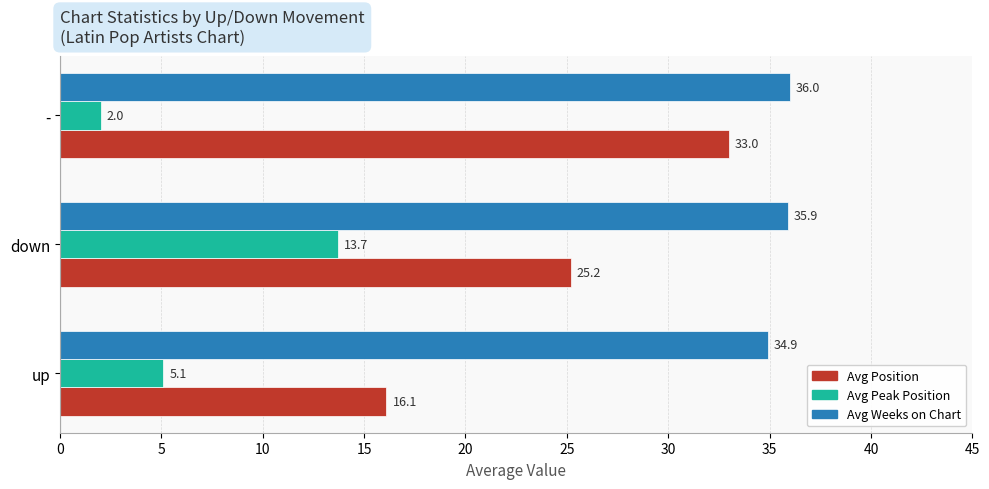

What is the difference between the highest and lowest values at down?

22.2